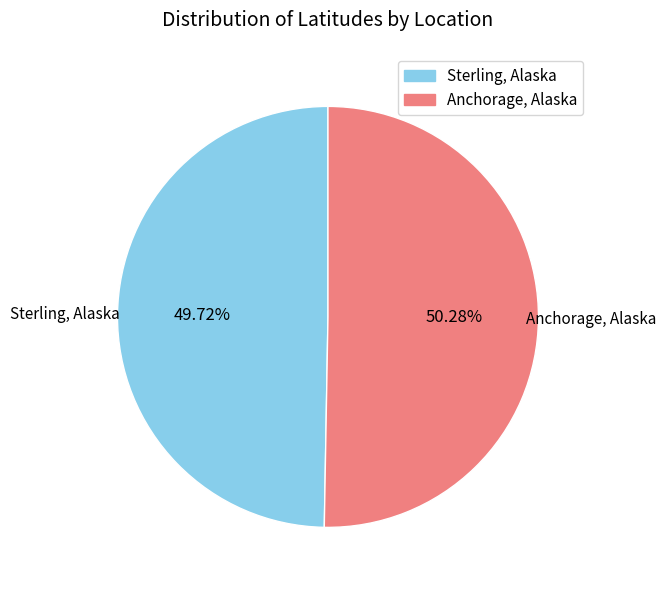

Combined, what portion of the pie is Sterling, Alaska and Anchorage, Alaska?

100.0%